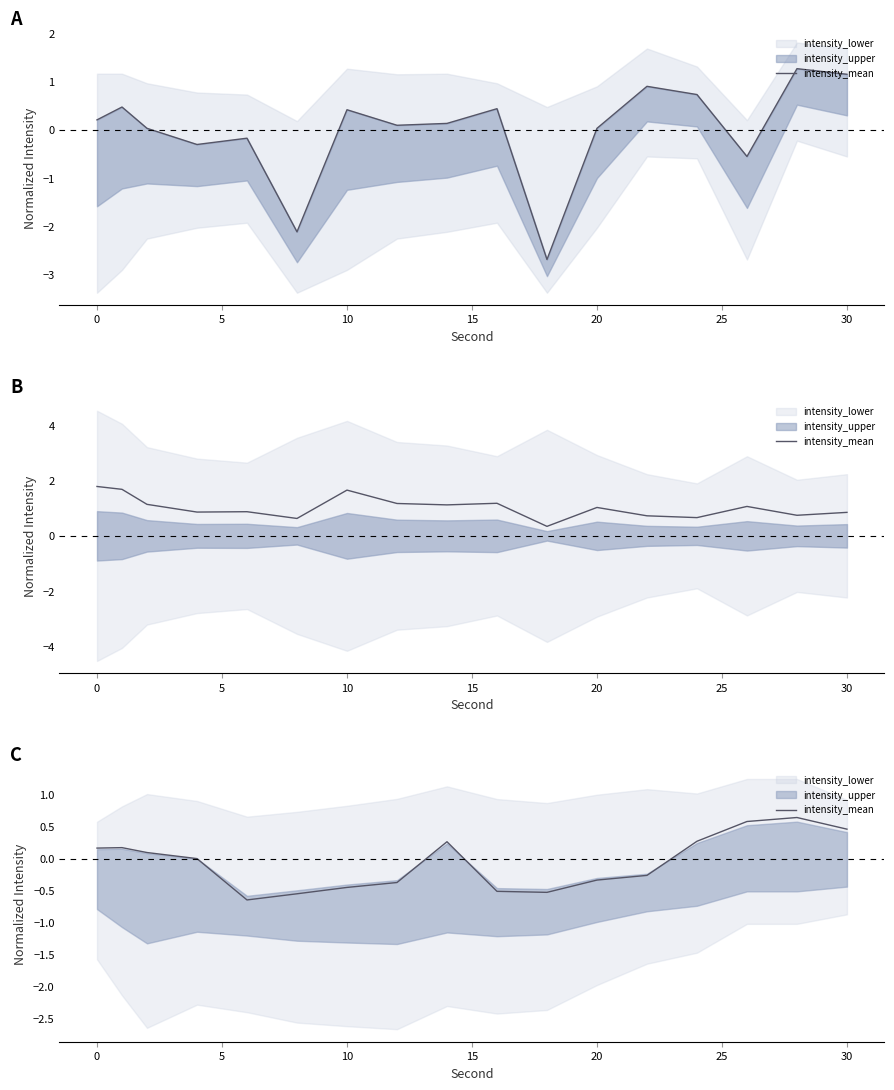

The value at 30 is -0.2. True or false?

False